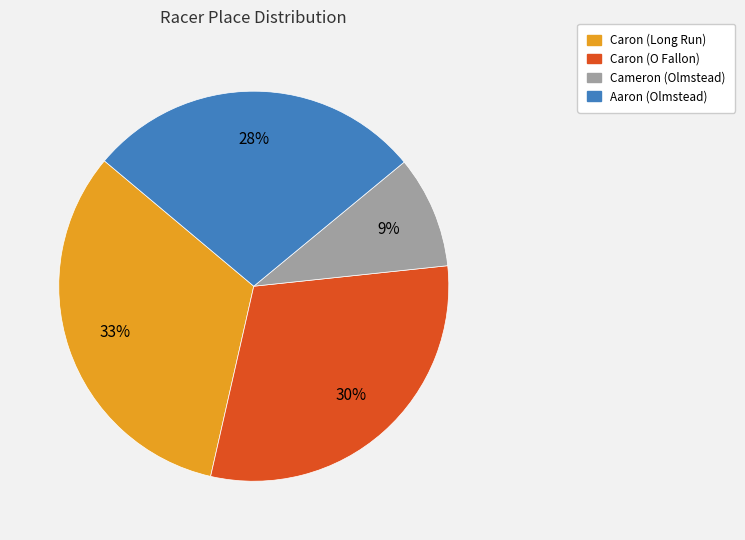

Count the number of slices in the pie.

4